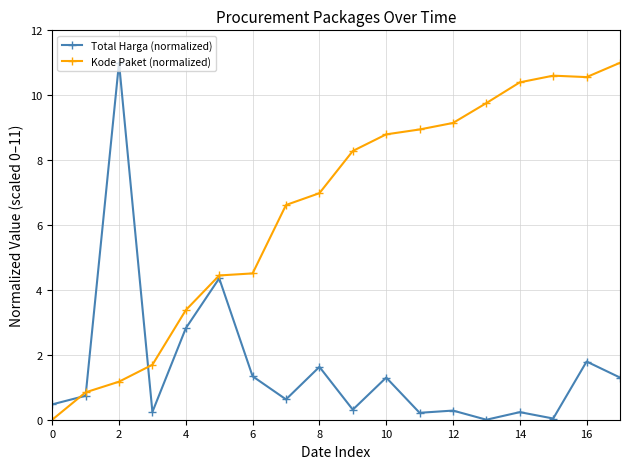

What is the value of the Total Harga (normalized) point at the 6th from the left?

4.4